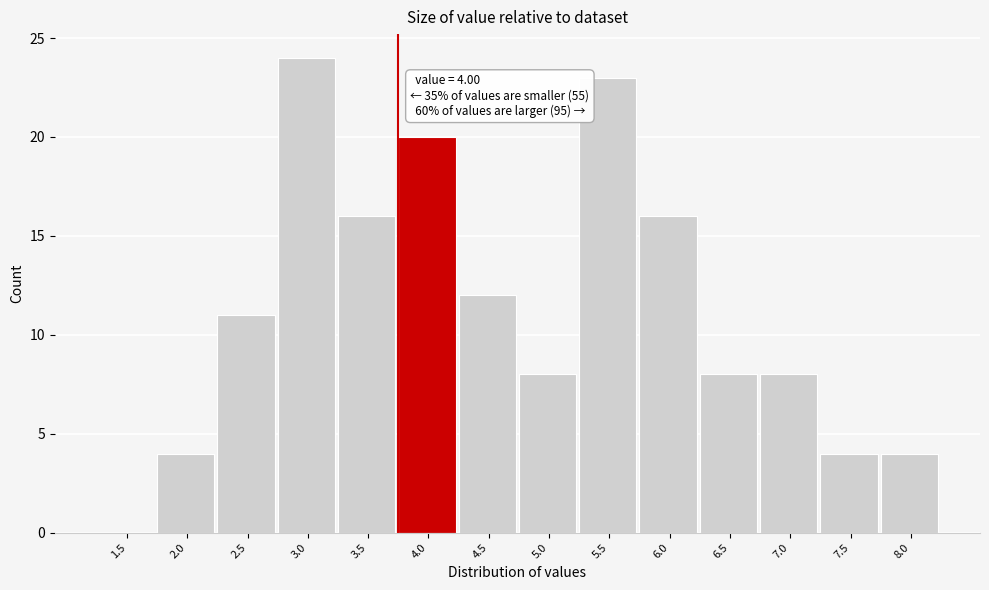

Reading left to right, list all the values displayed in this chart.

1.5=0	2.0=4	2.5=11	3.0=24	3.5=16	4.0=20	4.5=12	5.0=8	5.5=23	6.0=16	6.5=8	7.0=8	7.5=4	8.0=4